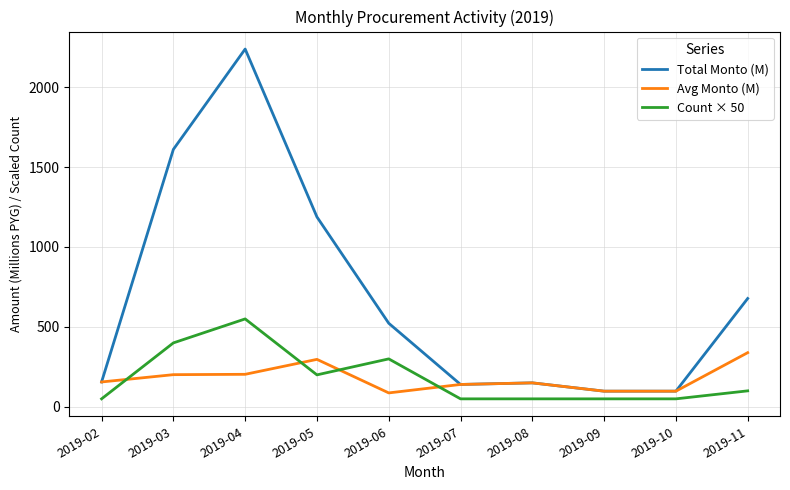

The value of Avg Monto (M) at 2019-07 is 140.0. True or false?

True